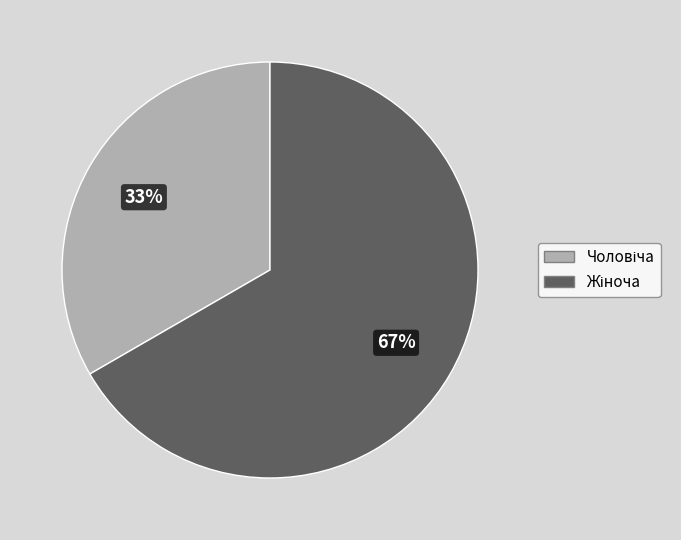

To the nearest percent, what is the average slice percentage?

50%